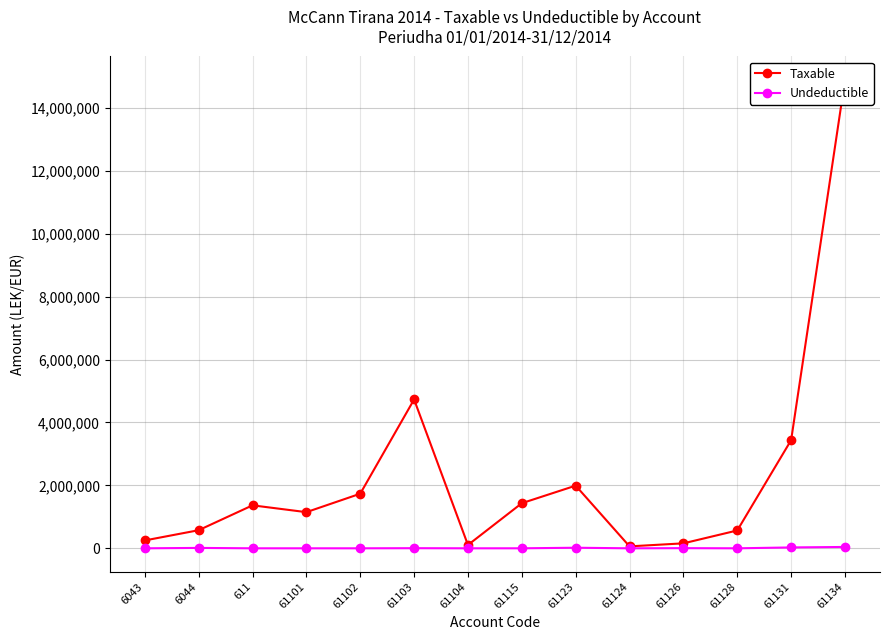

What is the label of the 4th point from the left?

61101